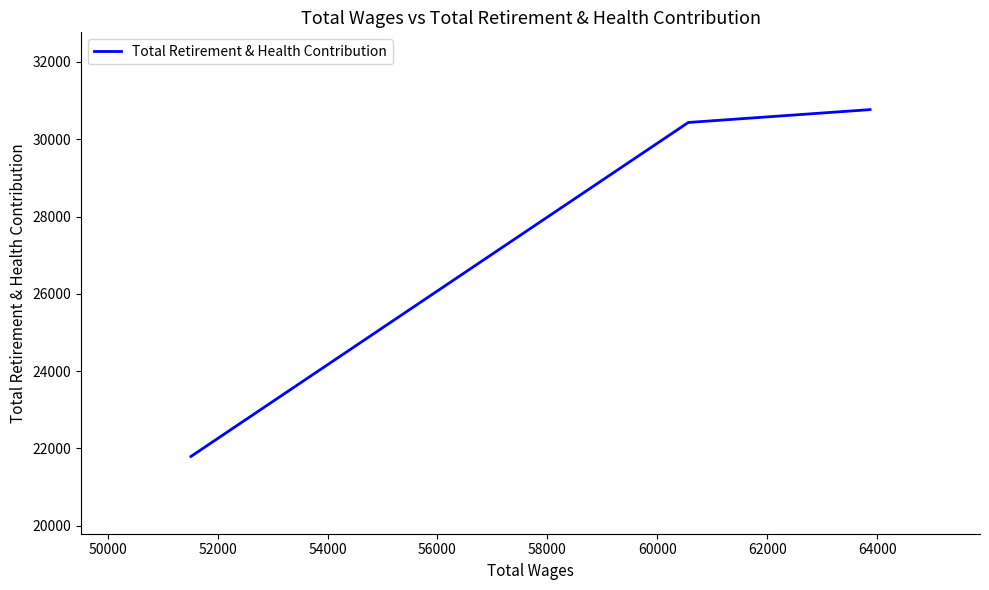

What is the greatest value displayed?

30767